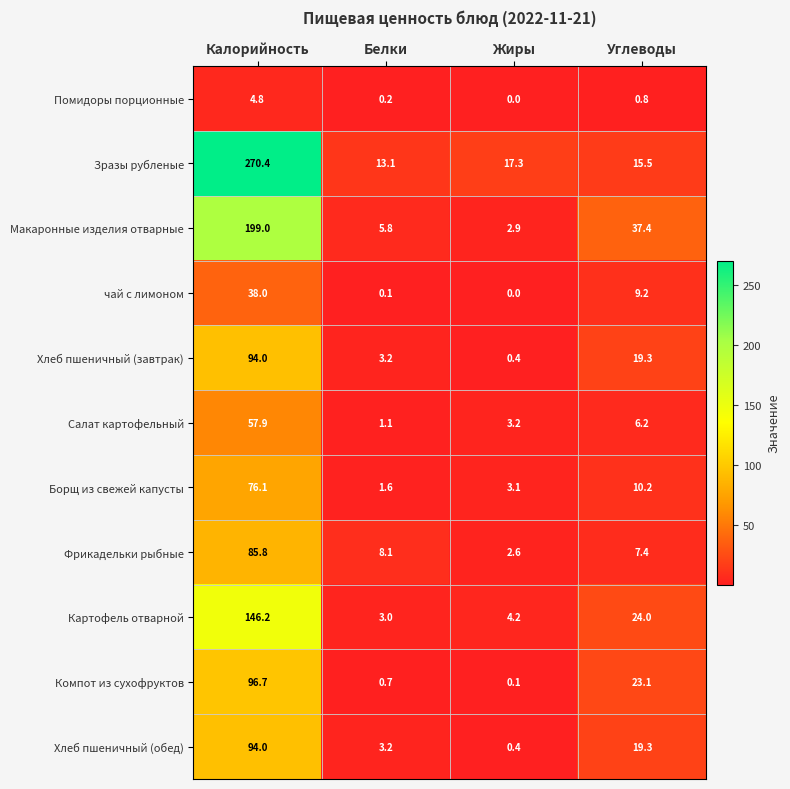

List the labels in order of Картофель отварной value, largest first.

Калорийность, Углеводы, Жиры, Белки